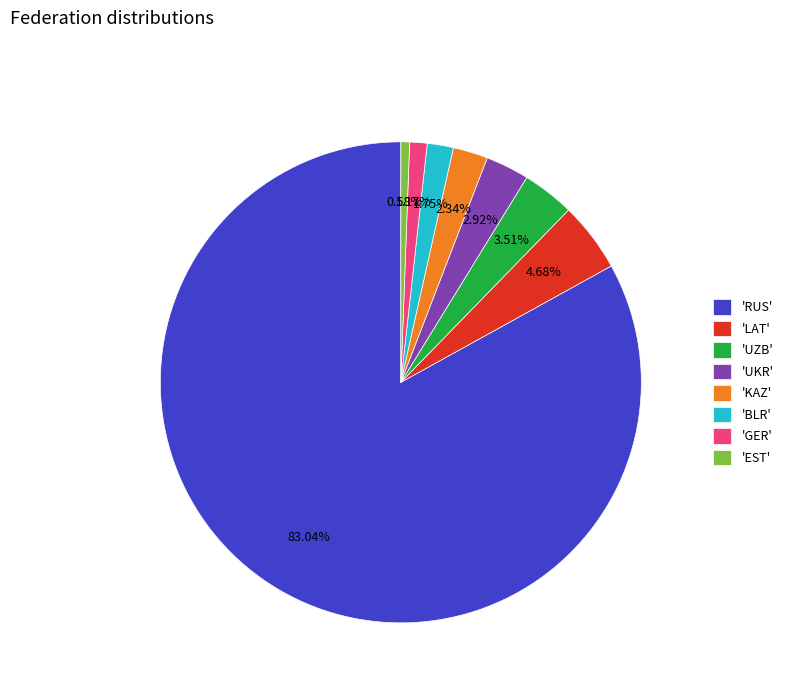

What is the largest slice in the pie chart?

'RUS'